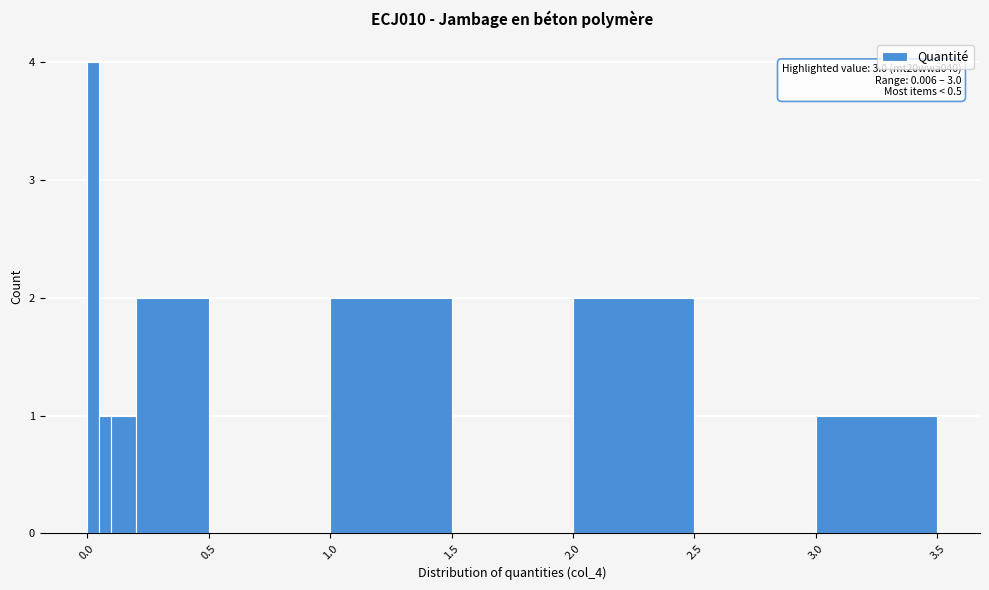

Read against the x-axis, roughly where is the centre of the tallest bar?

0.05